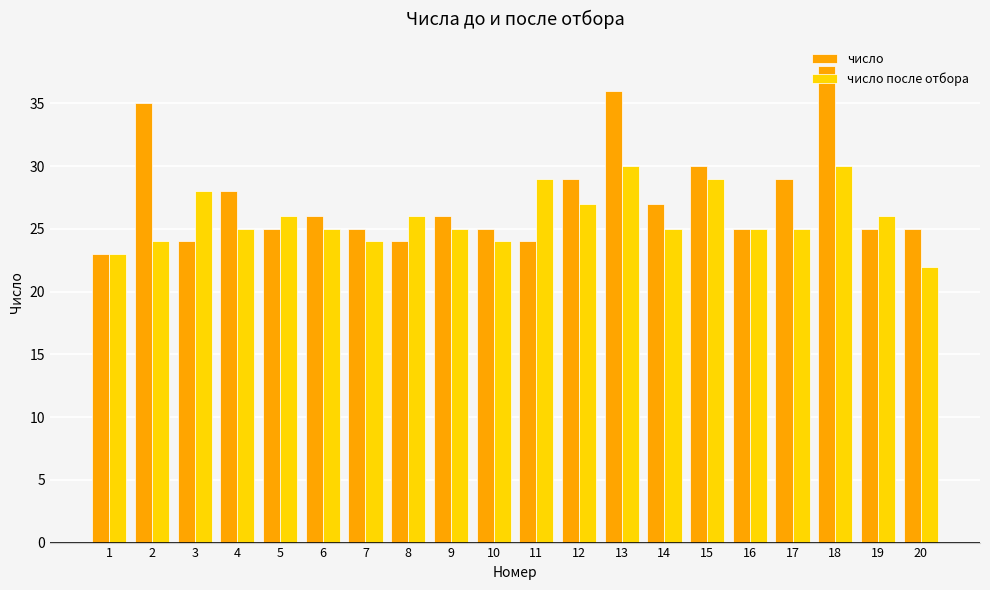

At which category is the sum across all series the highest?

18